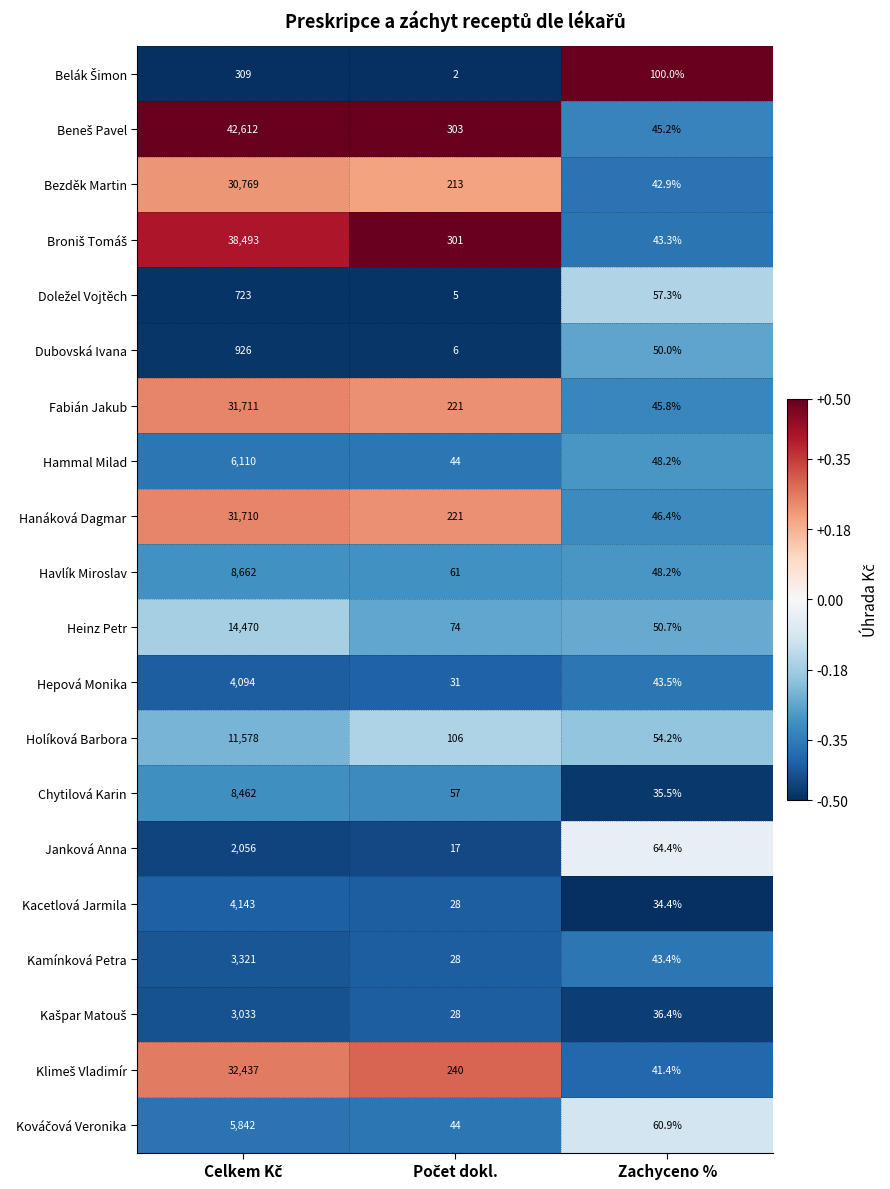

What is the approximate value of Holíková Barbora at Zachyceno %?

54.2